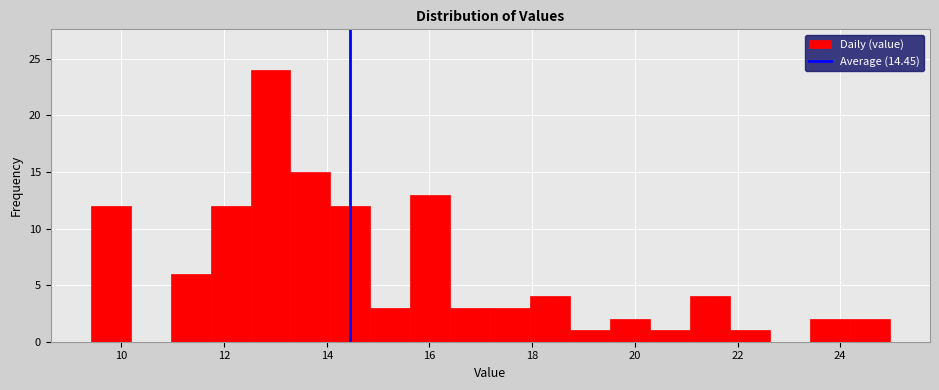

Read against the x-axis, roughly where is the centre of the tallest bar?

13.0